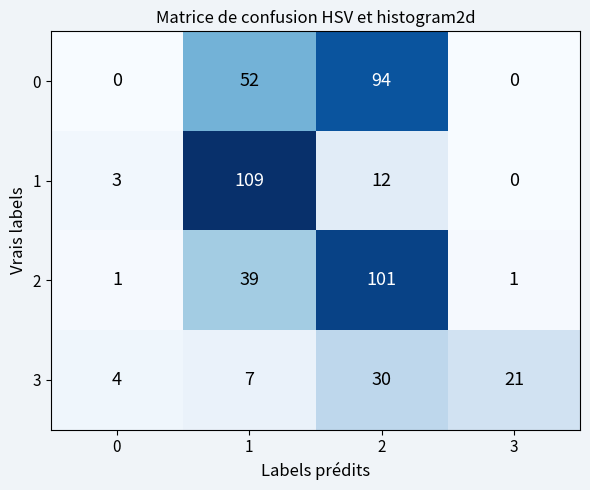

What is the difference between the highest and lowest values at 1?

102